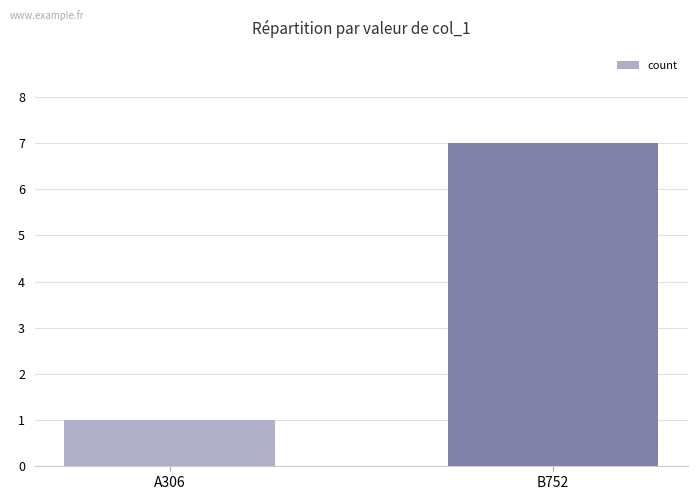

Rank the categories by value from lowest to highest.

A306, B752